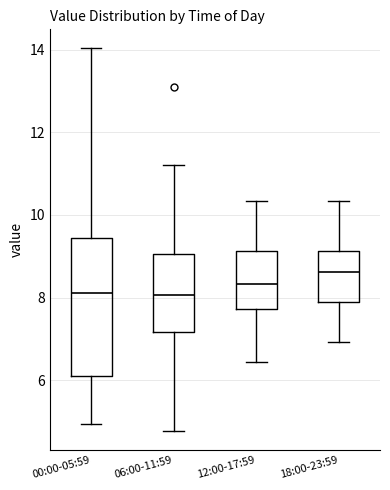

Where is the upper edge of the box for 00:00-05:59 on the y-axis? The values are not printed on the chart, so give them approximately, as read against the axis.

9.4